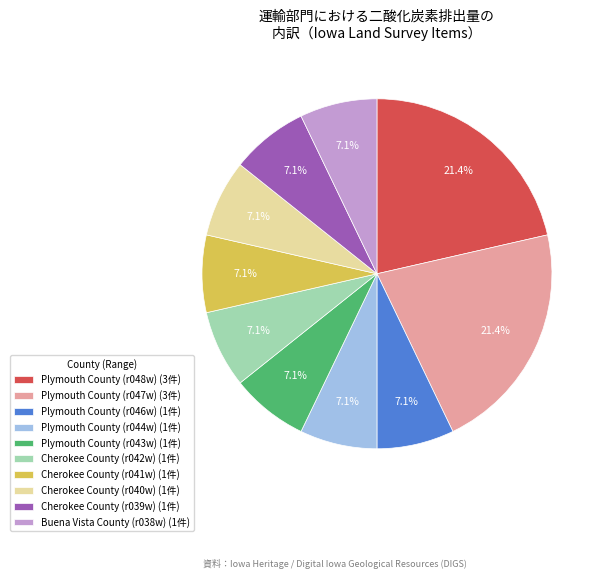

Is Cherokee County (r041w) (1件) the majority of the pie?

No